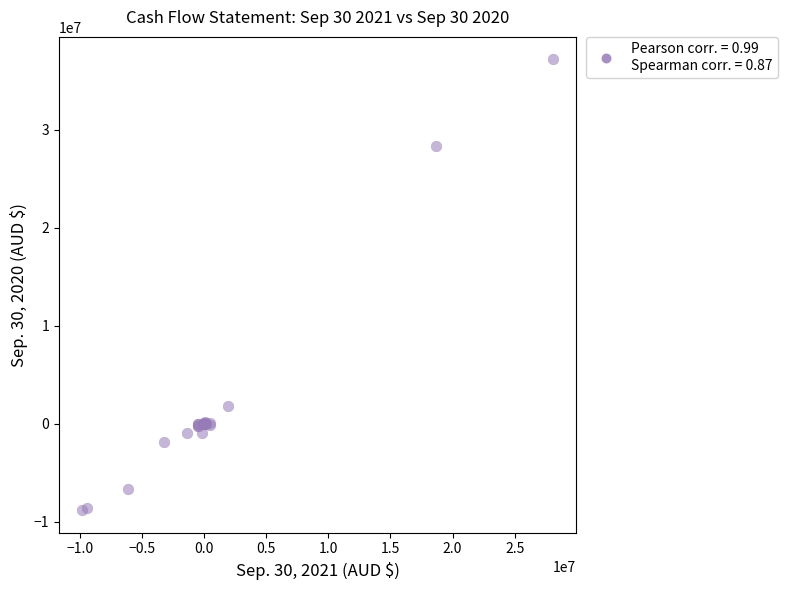

What Y value in the scatter plot is closest to 14177589?

1842693